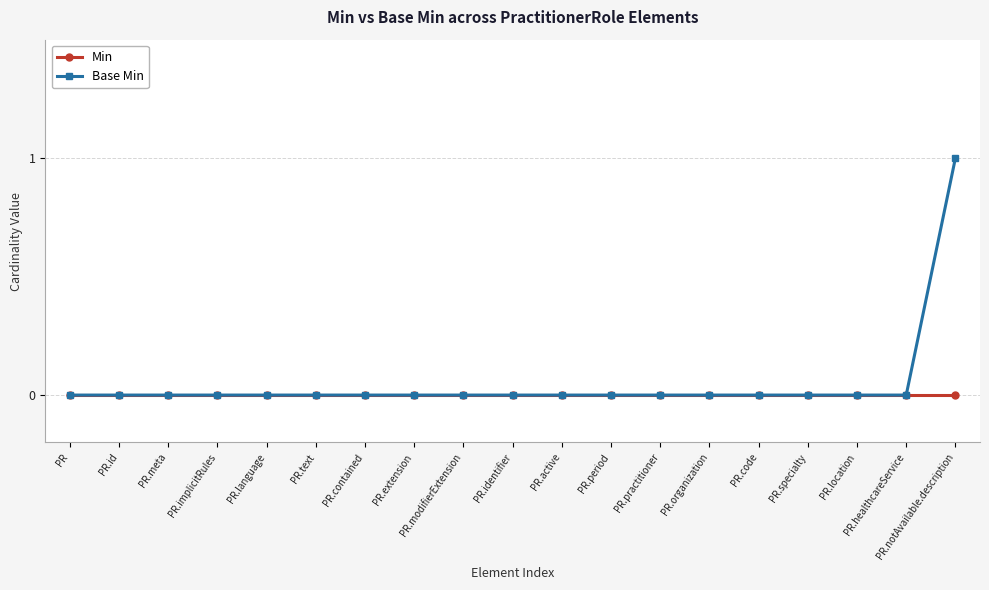

How many distinct data groups are displayed?

2